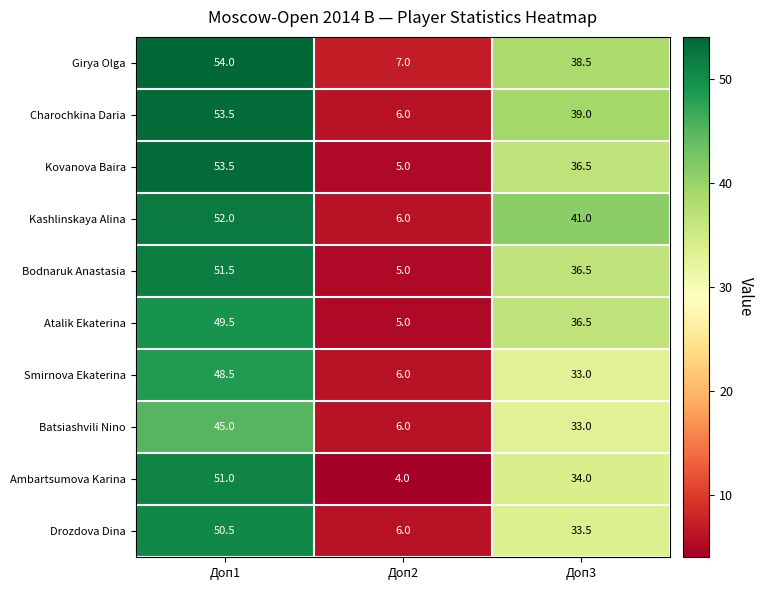

Reading left to right, list all the values displayed in this chart.

Girya Olga: 54.0	7.0	38.5
Charochkina Daria: 53.5	6.0	39.0
Kovanova Baira: 53.5	5.0	36.5
Kashlinskaya Alina: 52.0	6.0	41.0
Bodnaruk Anastasia: 51.5	5.0	36.5
Atalik Ekaterina: 49.5	5.0	36.5
Smirnova Ekaterina: 48.5	6.0	33.0
Batsiashvili Nino: 45.0	6.0	33.0
Ambartsumova Karina: 51.0	4.0	34.0
Drozdova Dina: 50.5	6.0	33.5